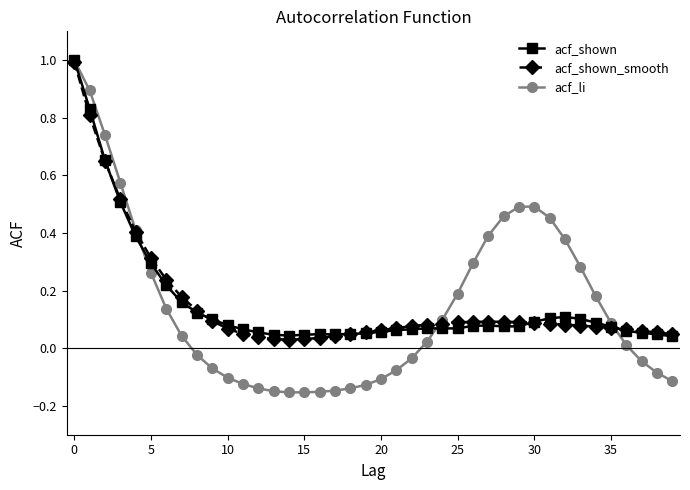

What are all the series names shown in the legend?

acf_shown, acf_shown_smooth, acf_li